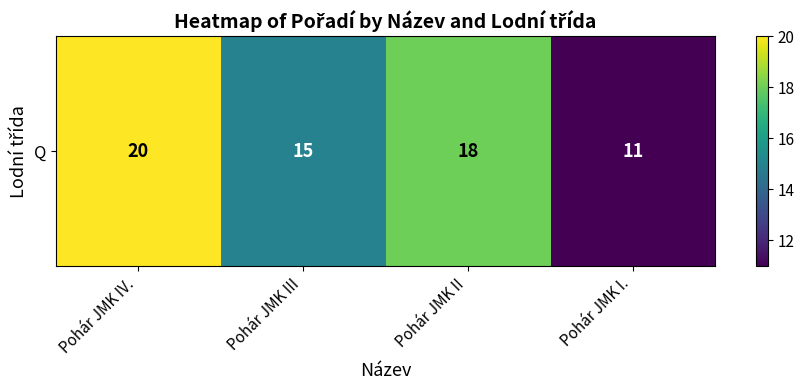

What is the difference between the maximum and second lowest values?

5